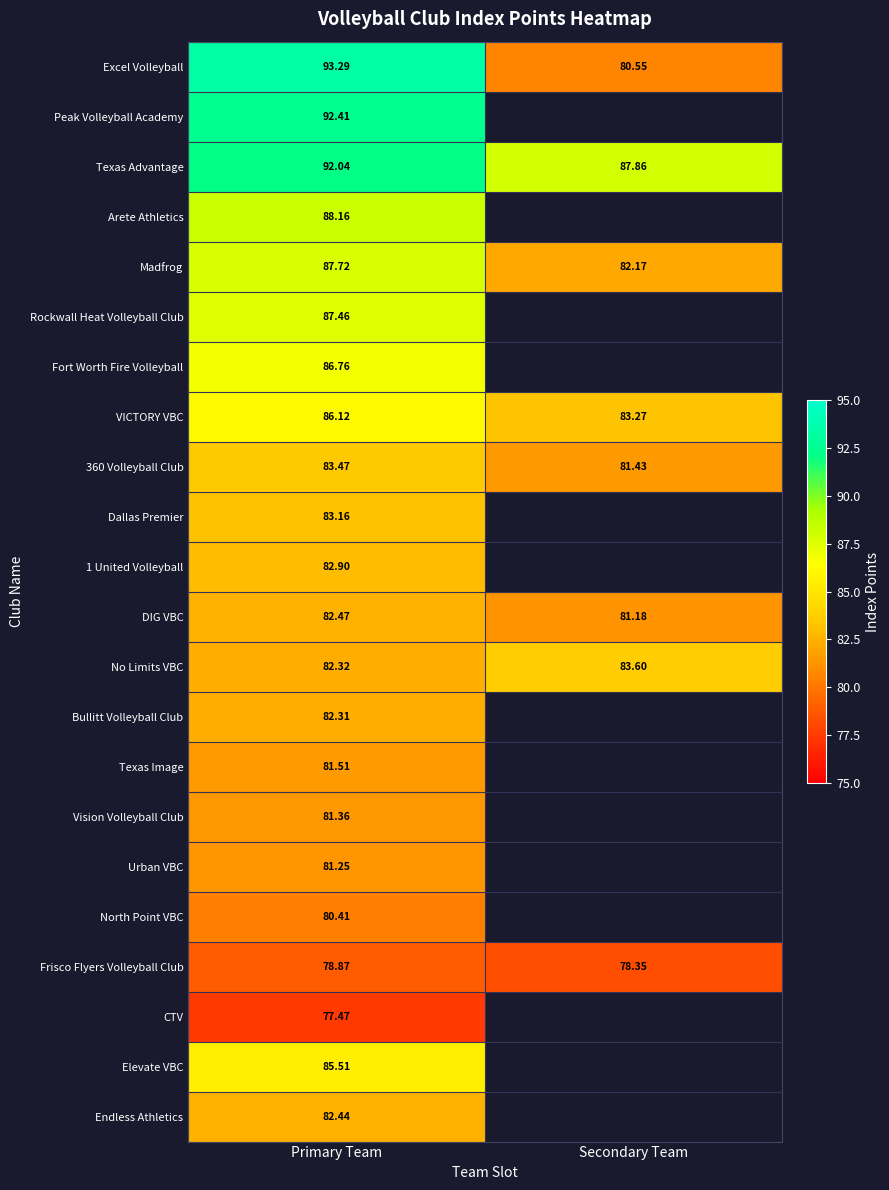

Where is 360 Volleyball Club nearest to the value 82?

Secondary Team